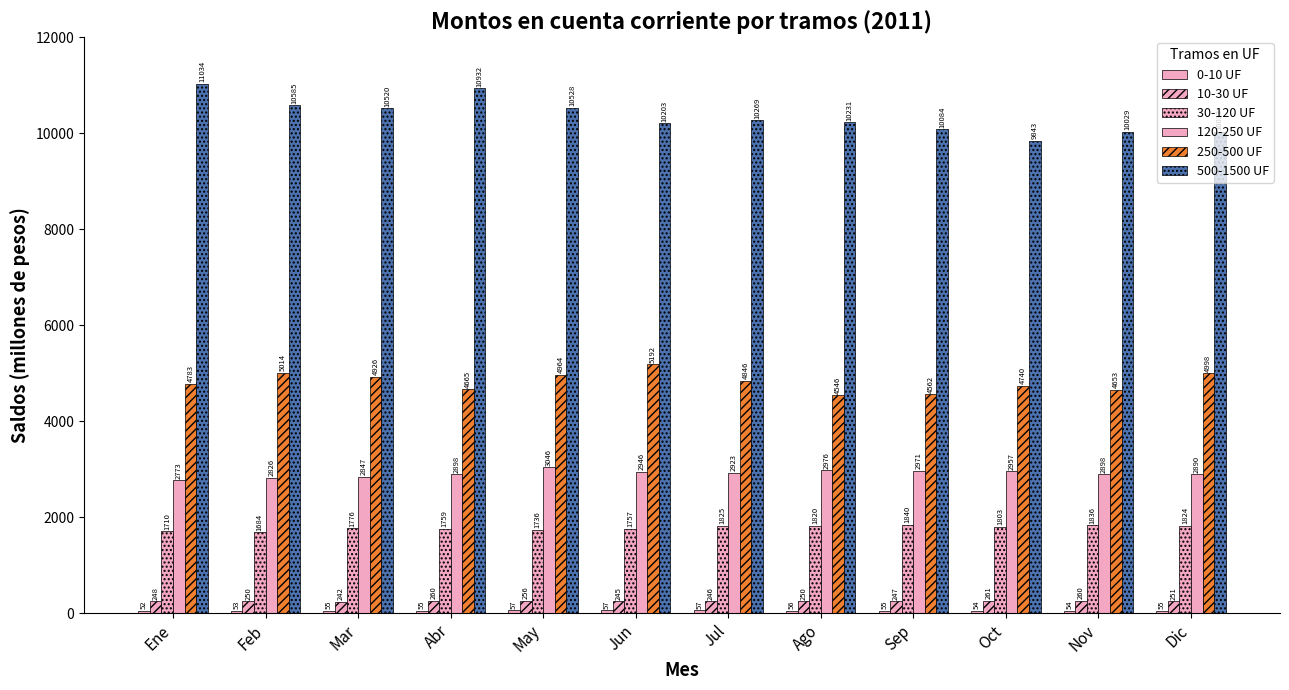

Which series has the widest spread of values?

500-1500 UF